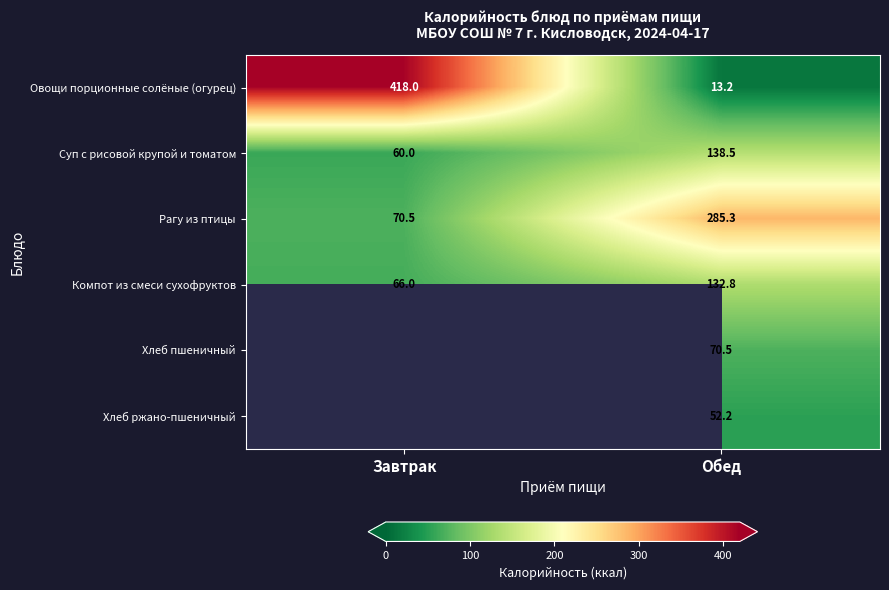

Which category has the highest value across all series?

Завтрак